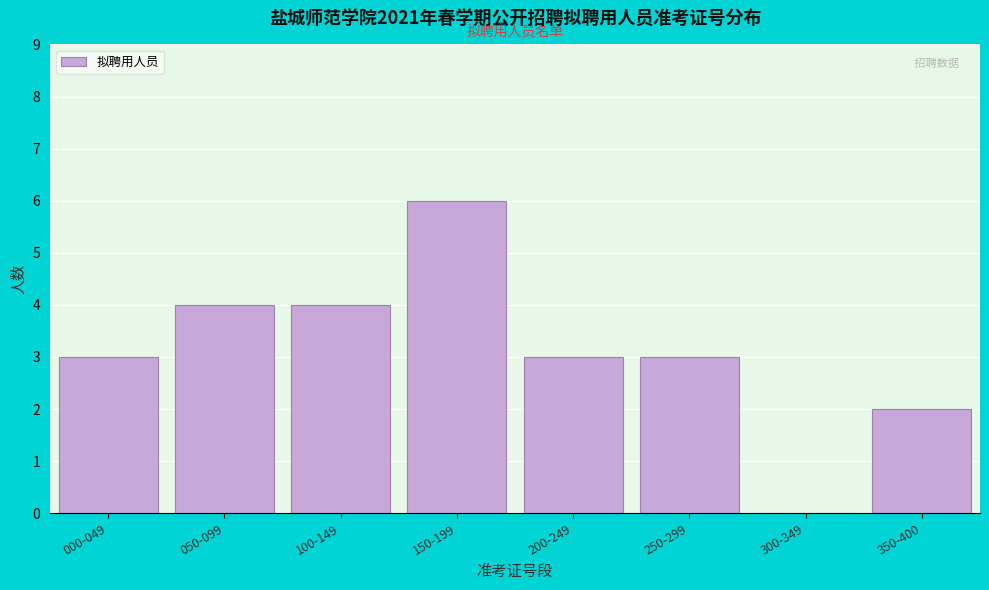

Reading left to right, transcribe all the data shown in this chart.

000-049=3	050-099=4	100-149=4	150-199=6	200-249=3	250-299=3	300-349=0	350-400=2